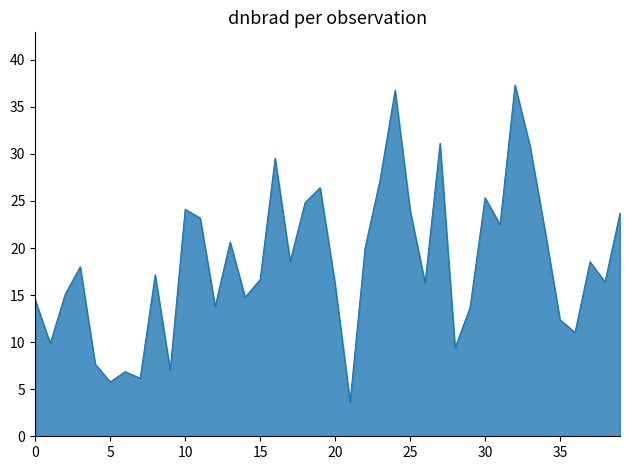

How many values are below 18?

20